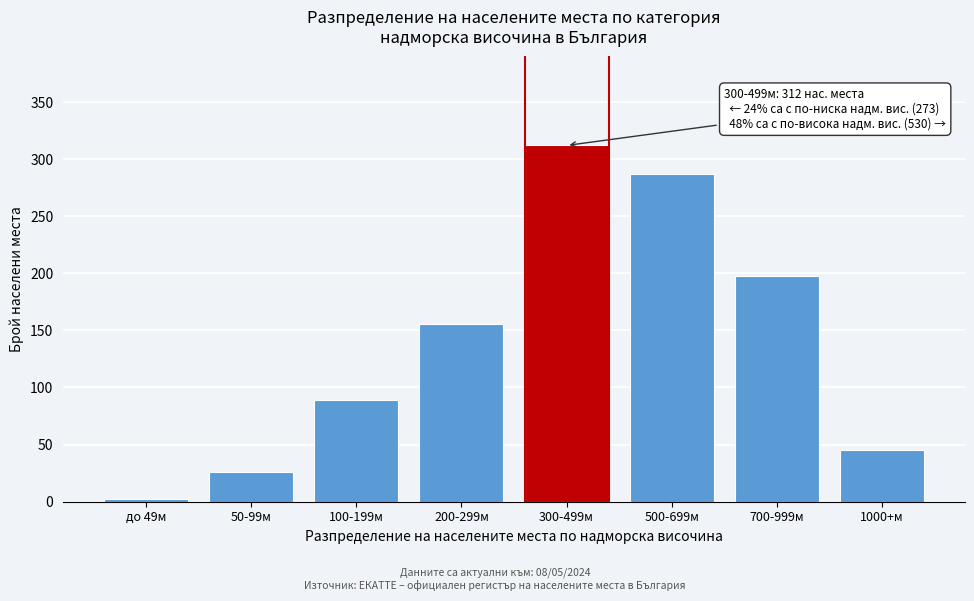

Reading left to right, extract all data points from this chart.

2	26	89	156	312	287	198	45